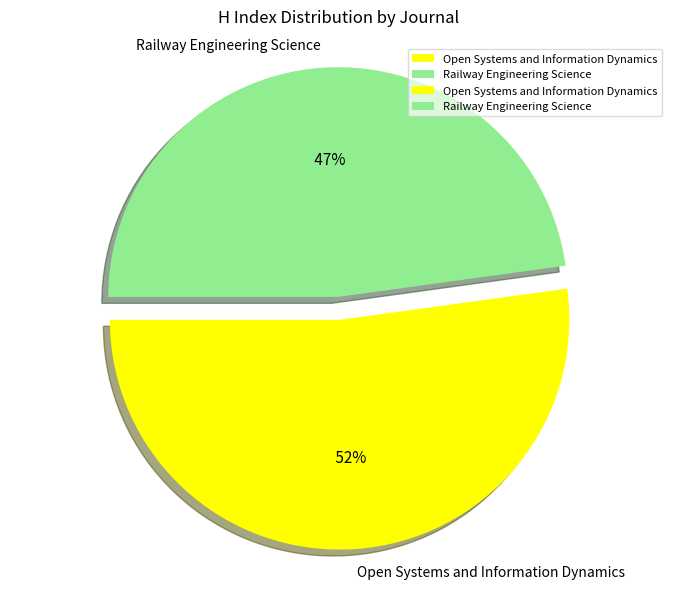

Combined, what portion of the pie is Open Systems and Information Dynamics and Railway Engineering Science?

100.0%